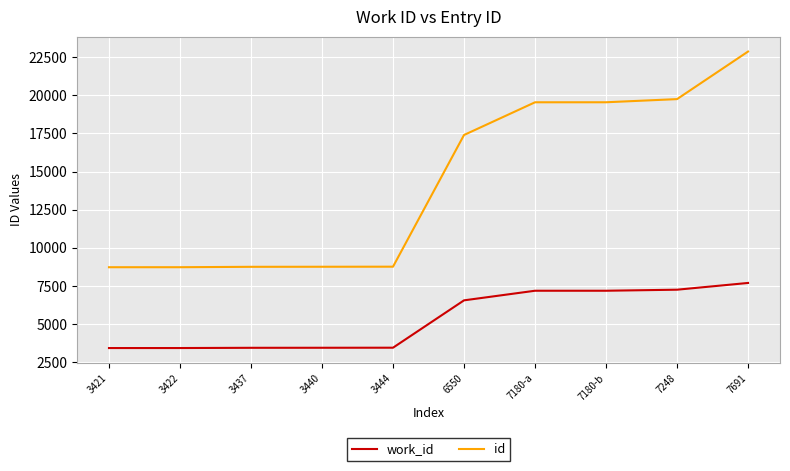

Does the chart have visible grid lines?

Yes